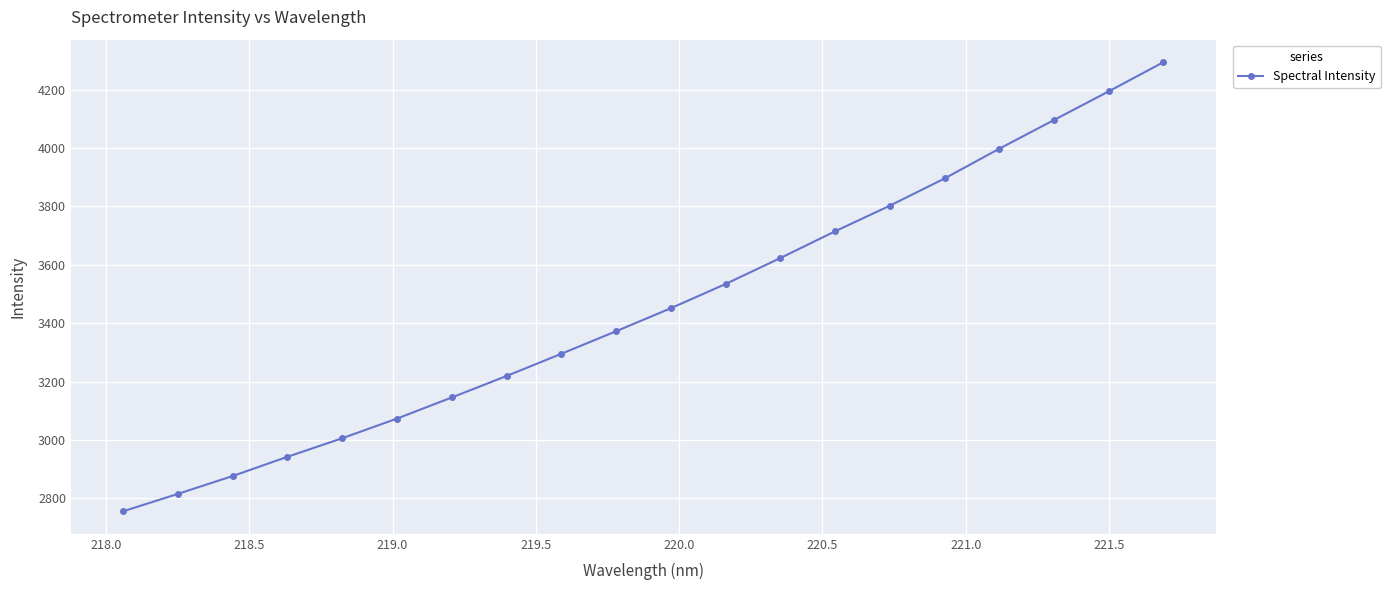

What is the value of the 4th point from the left?

2941.9